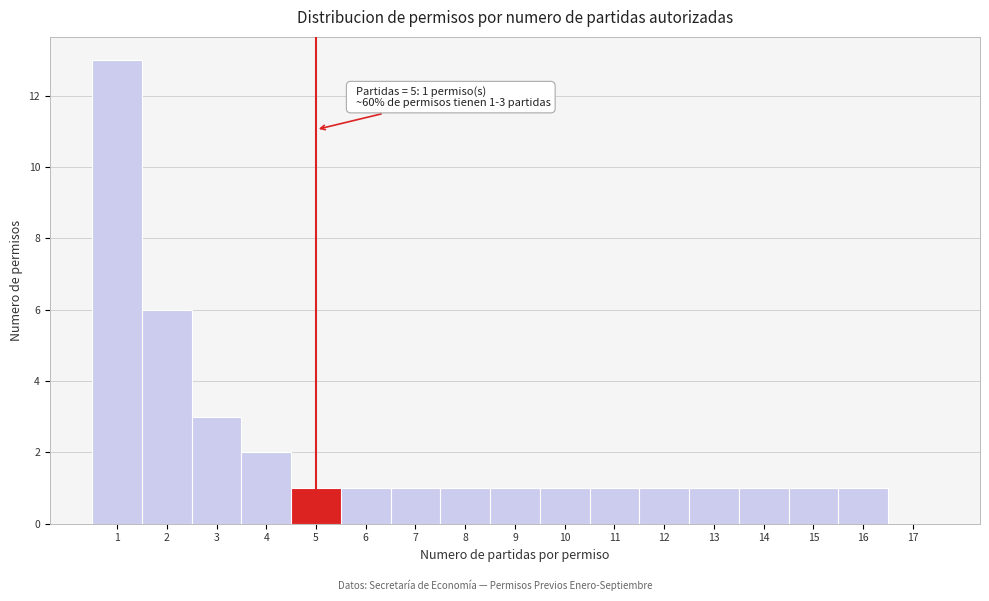

Reading left to right, list all the values displayed in this chart.

1=13	2=6	3=3	4=2	5=1	6=1	7=1	8=1	9=1	10=1	11=1	12=1	13=1	14=1	15=1	16=1	17=0